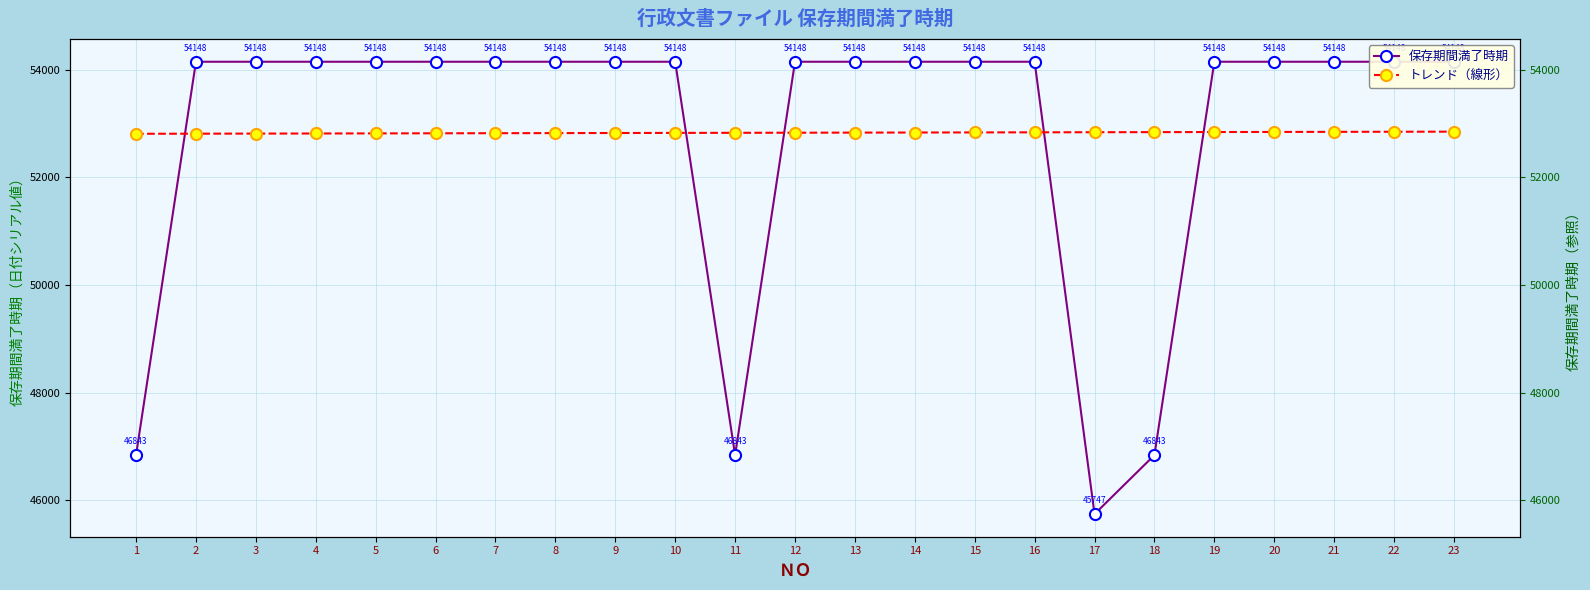

Rank the categories by トレンド（線形） value from highest to lowest.

23, 22, 21, 20, 19, 18, 17, 16, 15, 14, 13, 12, 11, 10, 9, 8, 7, 6, 5, 4, 3, 2, 1